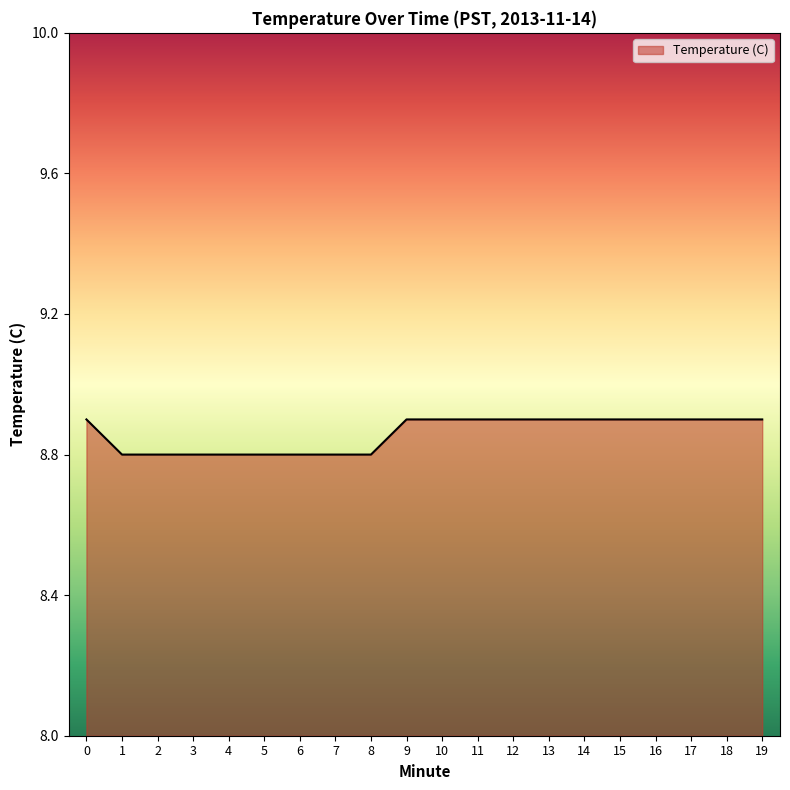

Between 8 and 11, which is larger?

11